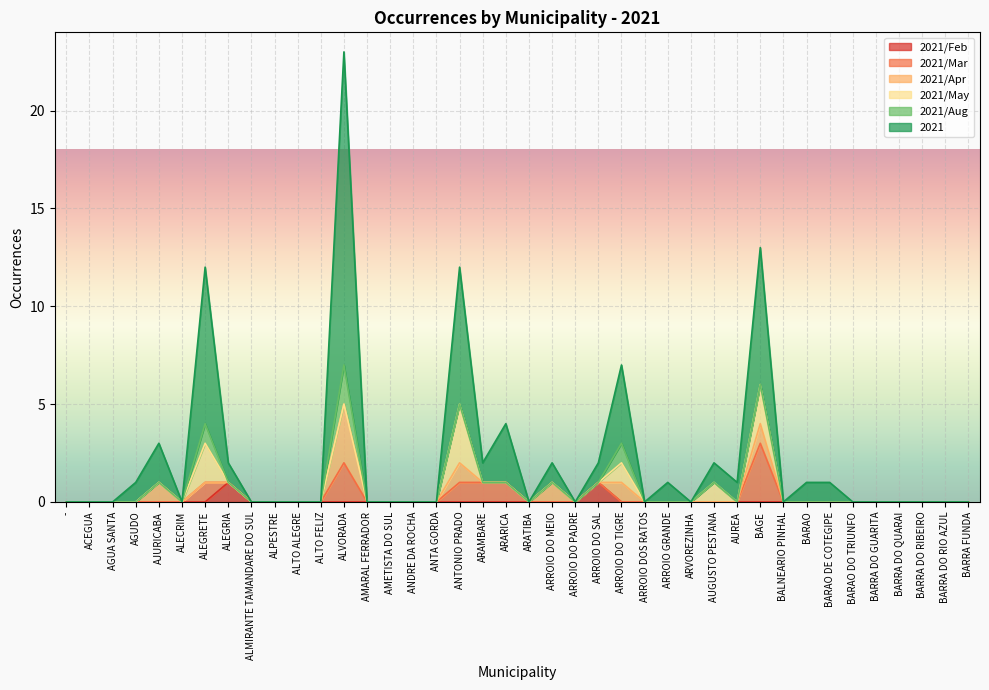

True or false: 2021/Feb and 2021/Aug cross at least once.

True